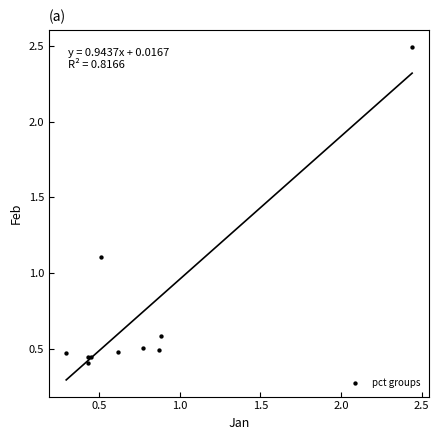

What Y value in the scatter plot is closest to 1?

1.1